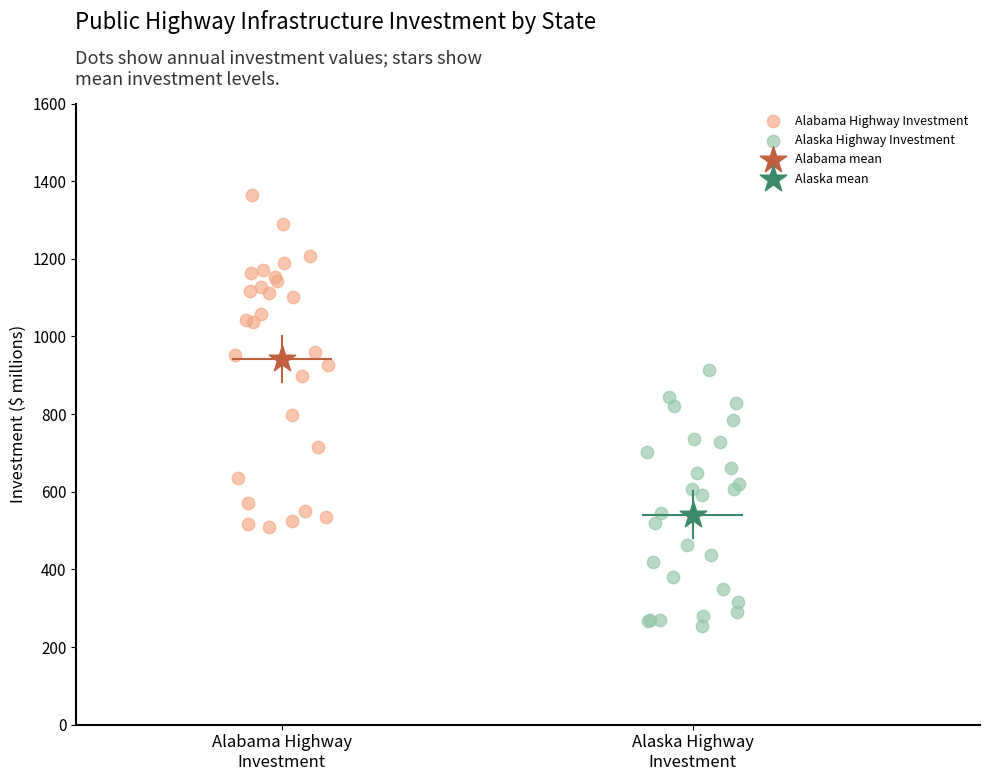

What are all the series names shown in the legend?

Alabama Highway Investment, Alaska Highway Investment, Alabama mean, Alaska mean